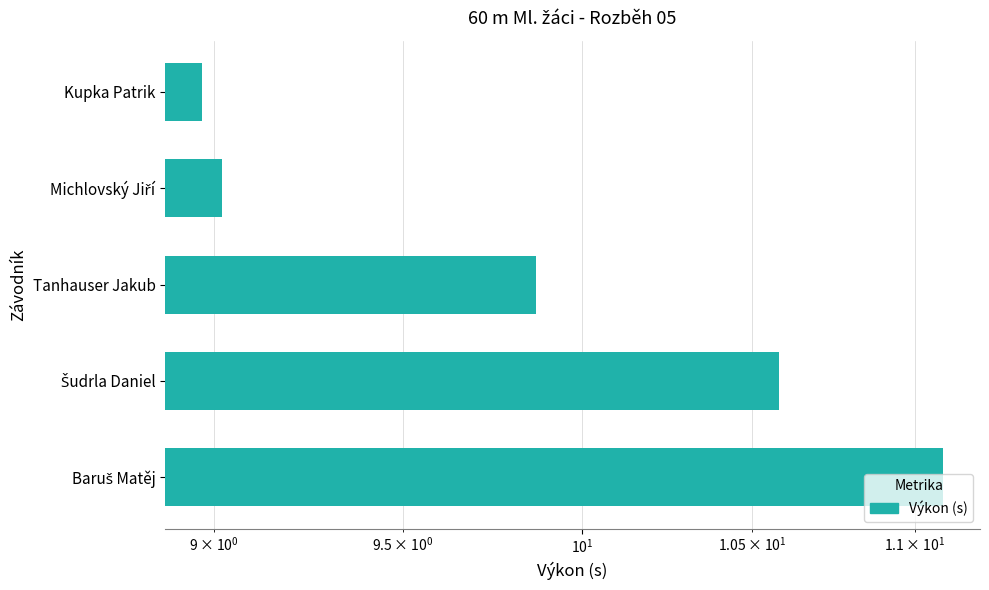

What is the value of the 2nd bar from the left?

9.0